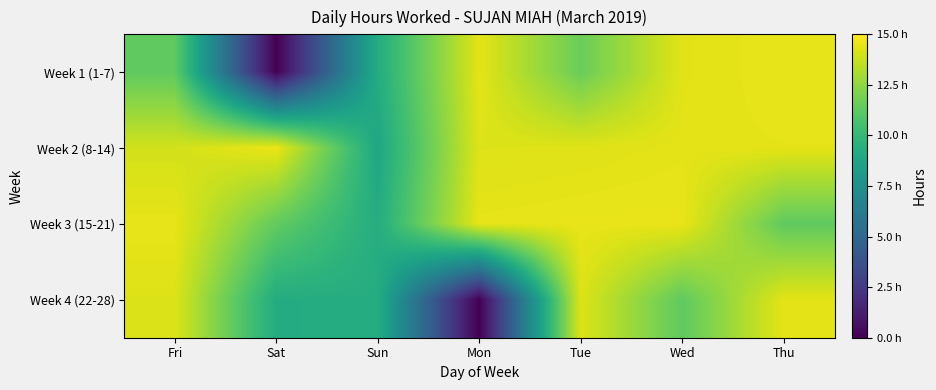

Rank the series at Thu from lowest to highest value.

Week 3 (15-21), Week 4 (22-28), Week 2 (8-14), Week 1 (1-7)